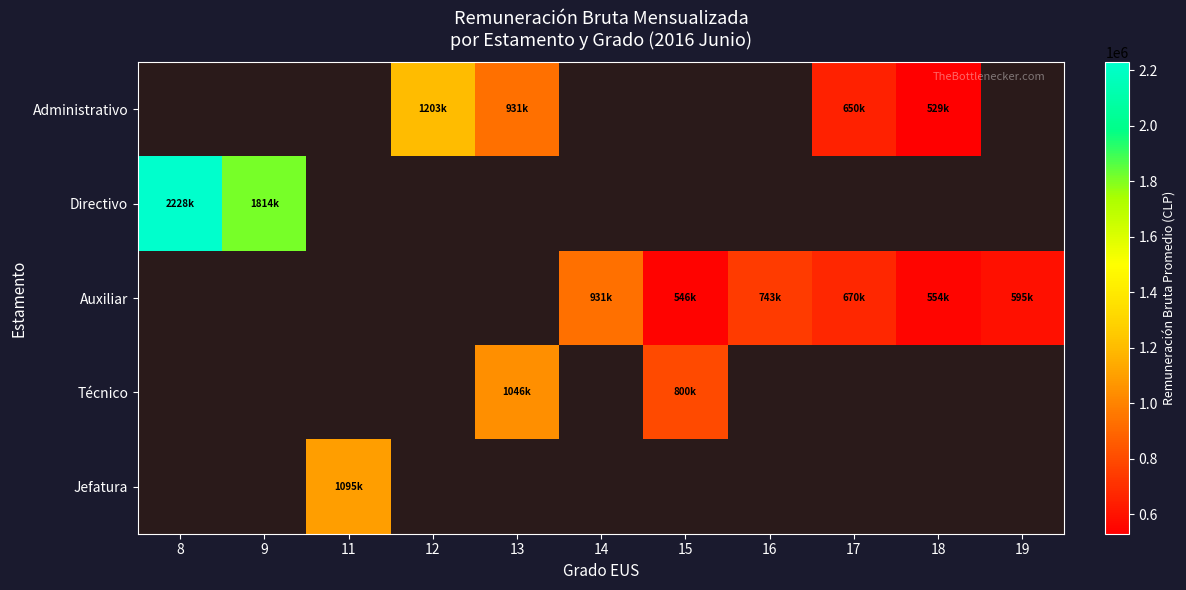

List the labels in order of Directivo value, largest first.

8, 9, 11, 12, 13, 14, 15, 16, 17, 18, 19